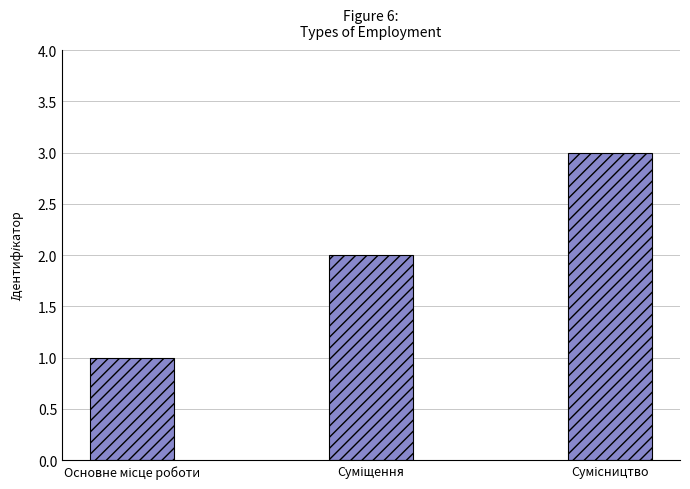

What is the maximum value shown in the chart?

3